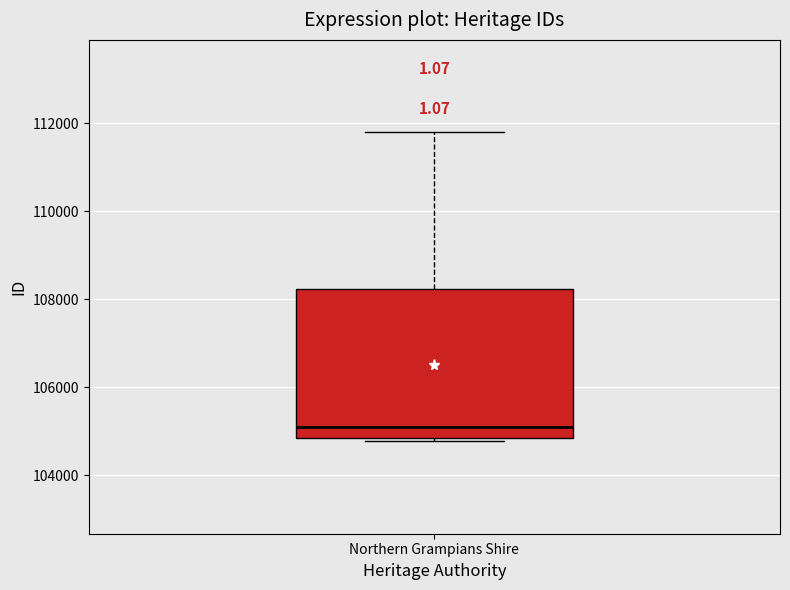

Where does the upper whisker of the box for Northern Grampians Shire end on the y-axis? The values are not printed on the chart, so give them approximately, as read against the axis.

111800